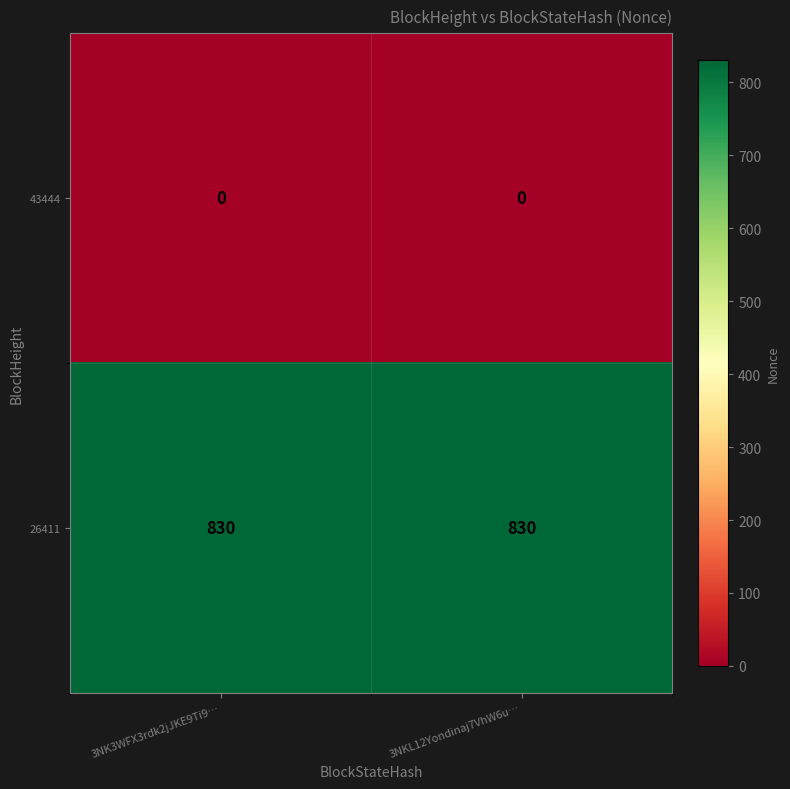

Which series has the largest total across all categories?

26411